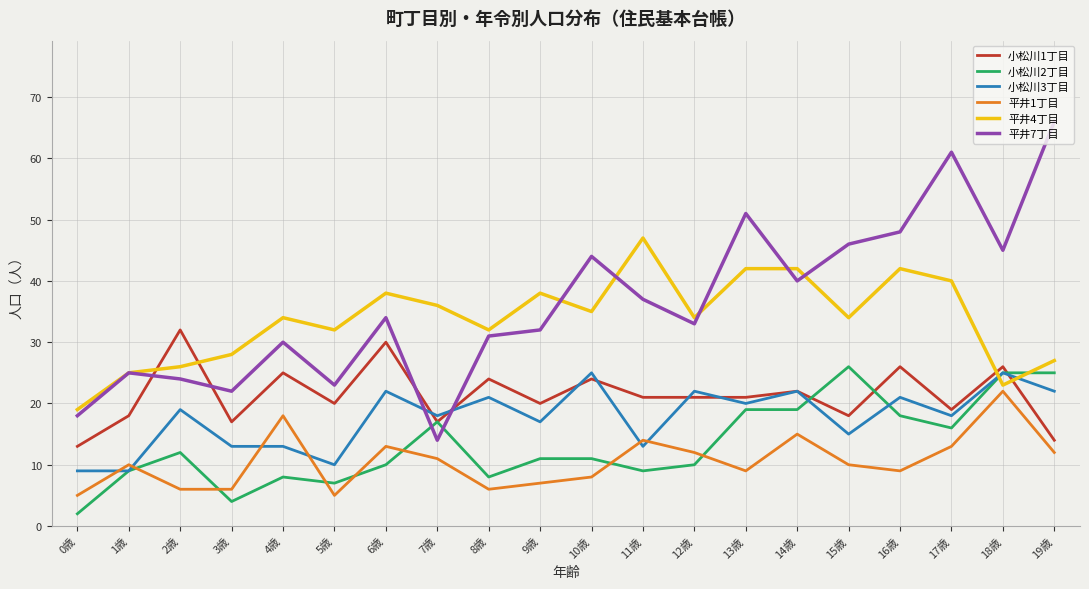

What is the difference between the maximum and minimum values in the 平井4丁目 series?

28